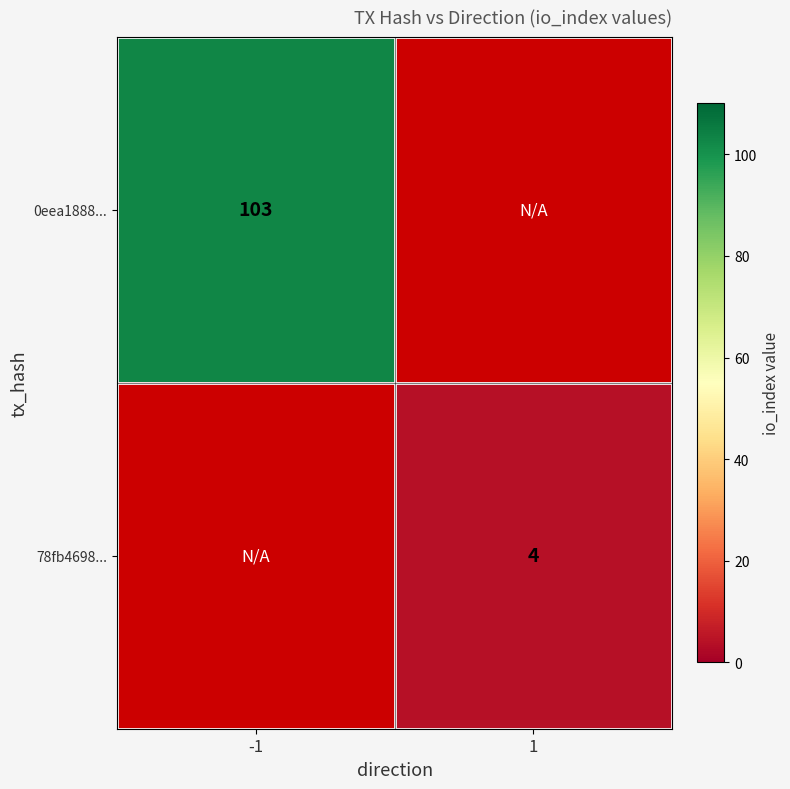

True or false: 0eea1888... has a value of 136 at -1.

False